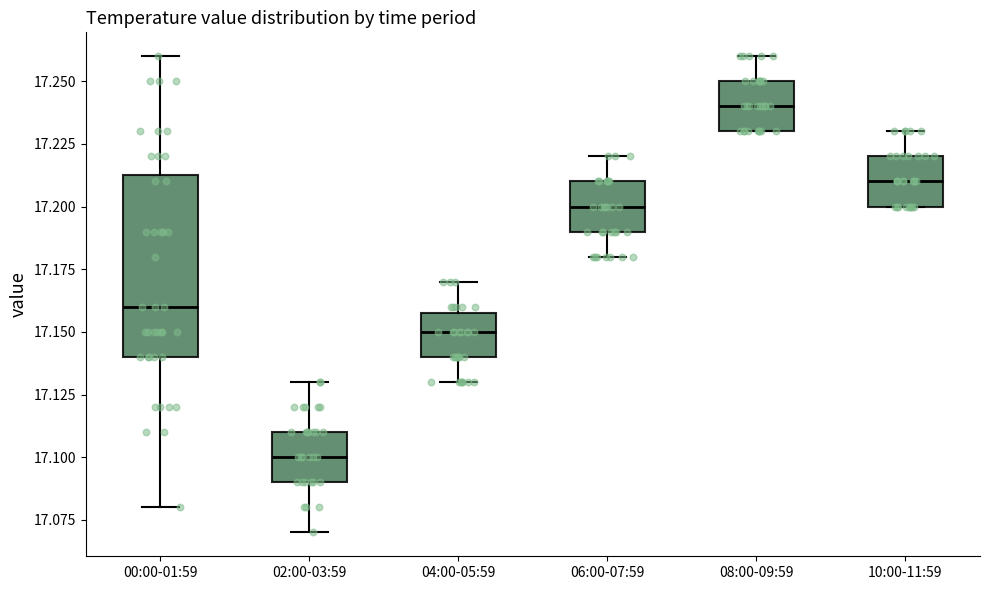

Reading left to right, read every box against the y-axis: the position of its median line, the range the box covers, and the ends of its whiskers. The values are not printed on the chart, so give them approximately, as read against the axis.

00:00-01:59: median 17.160, box 17.140 to 17.215, whiskers 17.080 to 17.260
02:00-03:59: median 17.100, box 17.090 to 17.110, whiskers 17.070 to 17.130
04:00-05:59: median 17.150, box 17.140 to 17.160, whiskers 17.130 to 17.170
06:00-07:59: median 17.200, box 17.190 to 17.210, whiskers 17.180 to 17.220
08:00-09:59: median 17.240, box 17.230 to 17.250, whiskers 17.230 to 17.260
10:00-11:59: median 17.210, box 17.200 to 17.220, whiskers 17.200 to 17.230